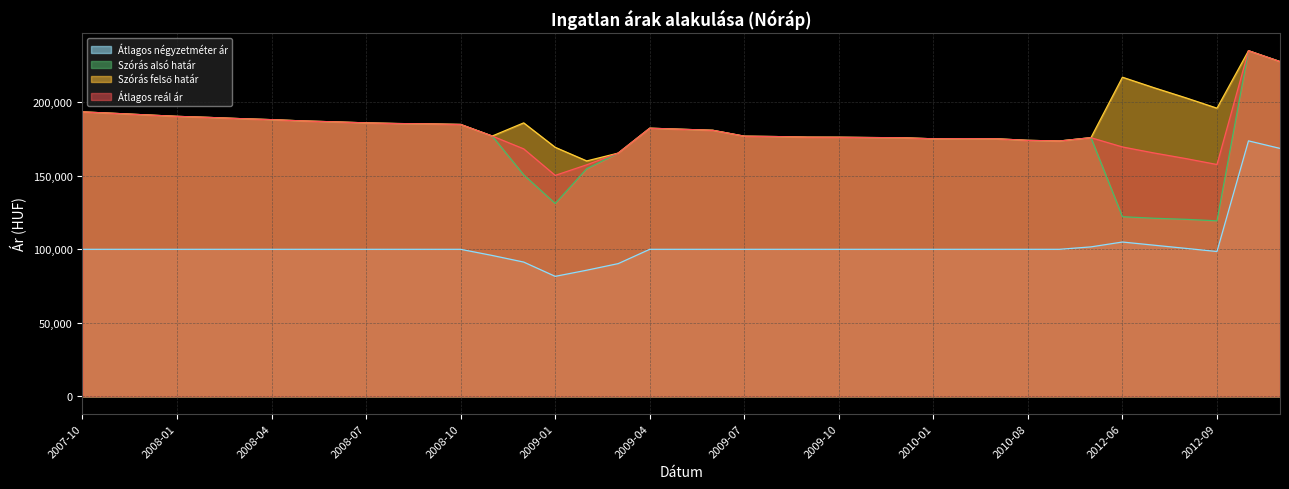

What are all the series names shown in the legend?

Átlagos négyzetméter ár, Szórás alsó határ, Szórás felső határ, Átlagos reál ár